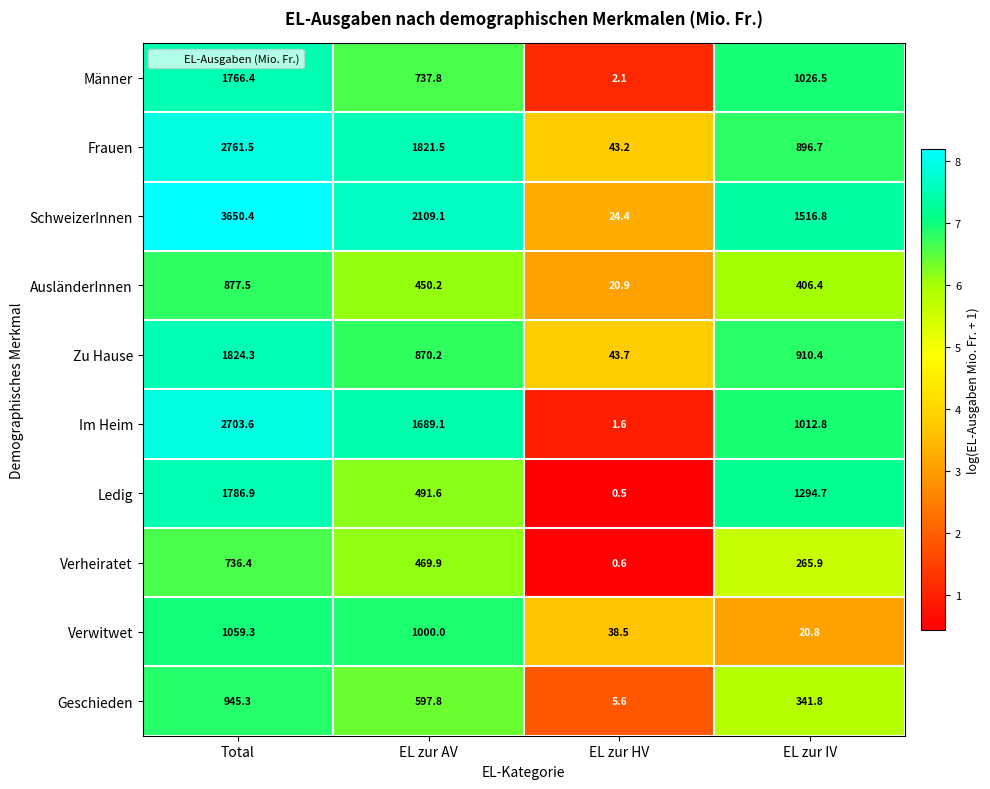

At which label does Verwitwet first exceed 1000?

Total